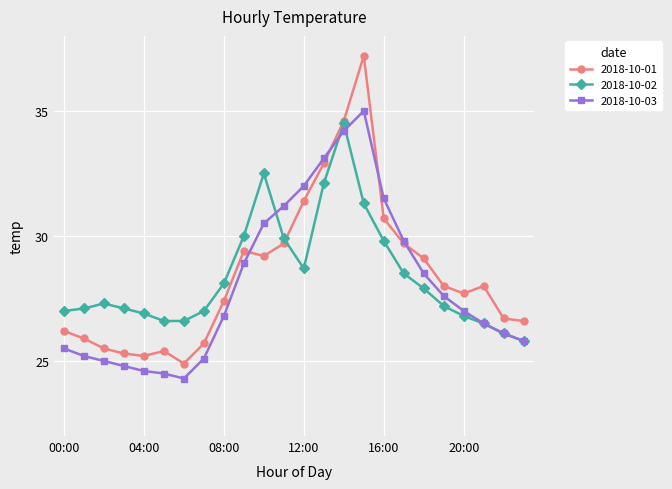

What is the highest value of the 2018-10-02 series?

34.5